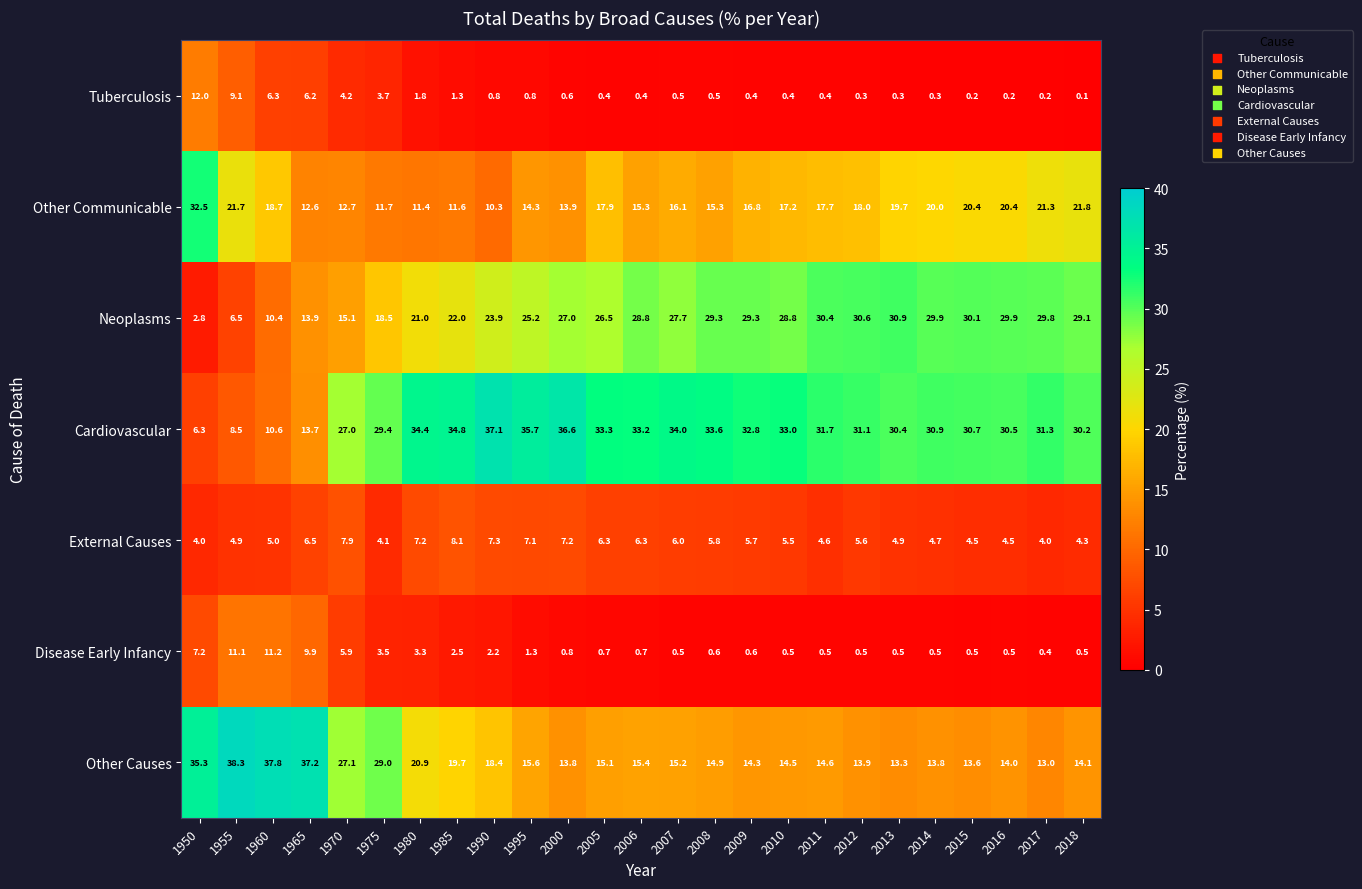

Is it true that Neoplasms equals 2.1 at 1955?

False